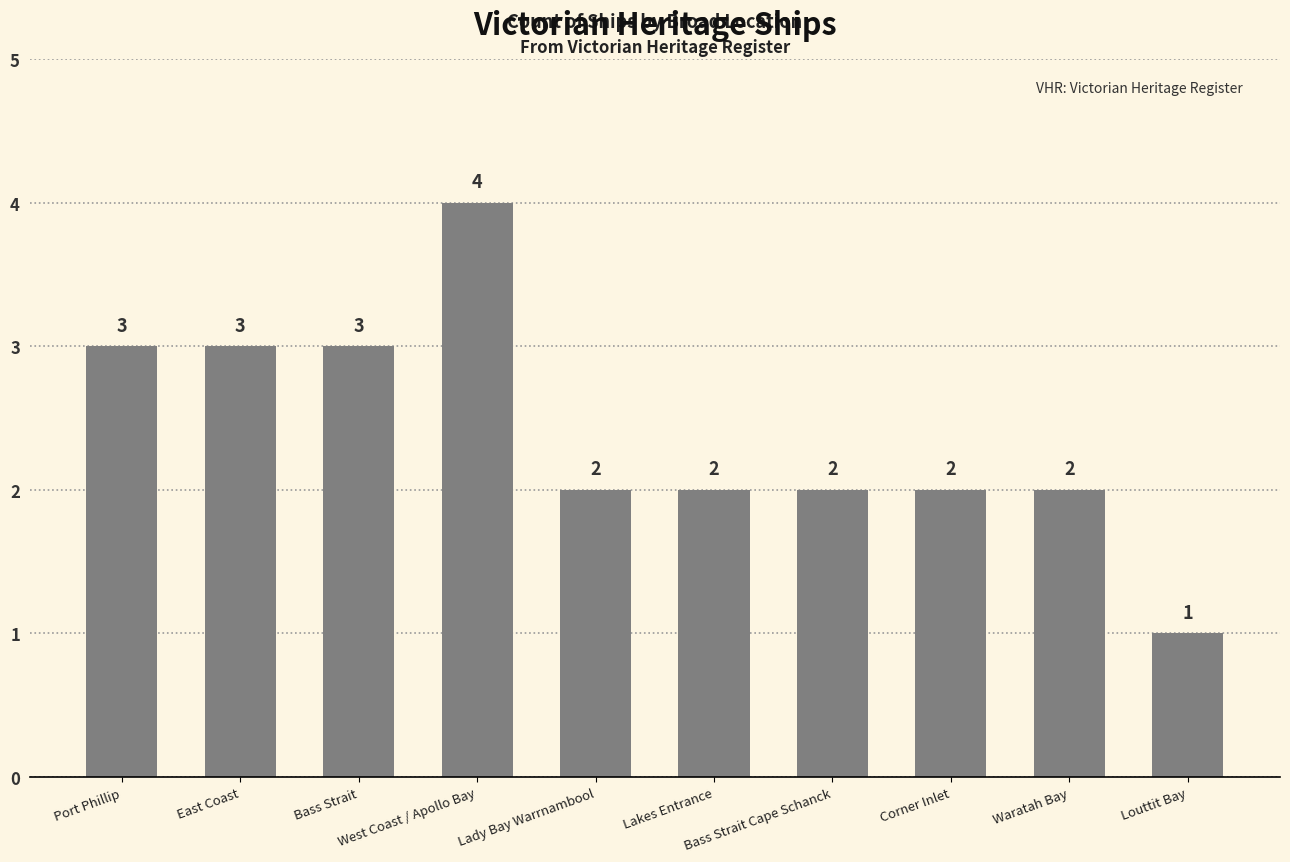

What is the label of the 9th bar from the right?

East Coast